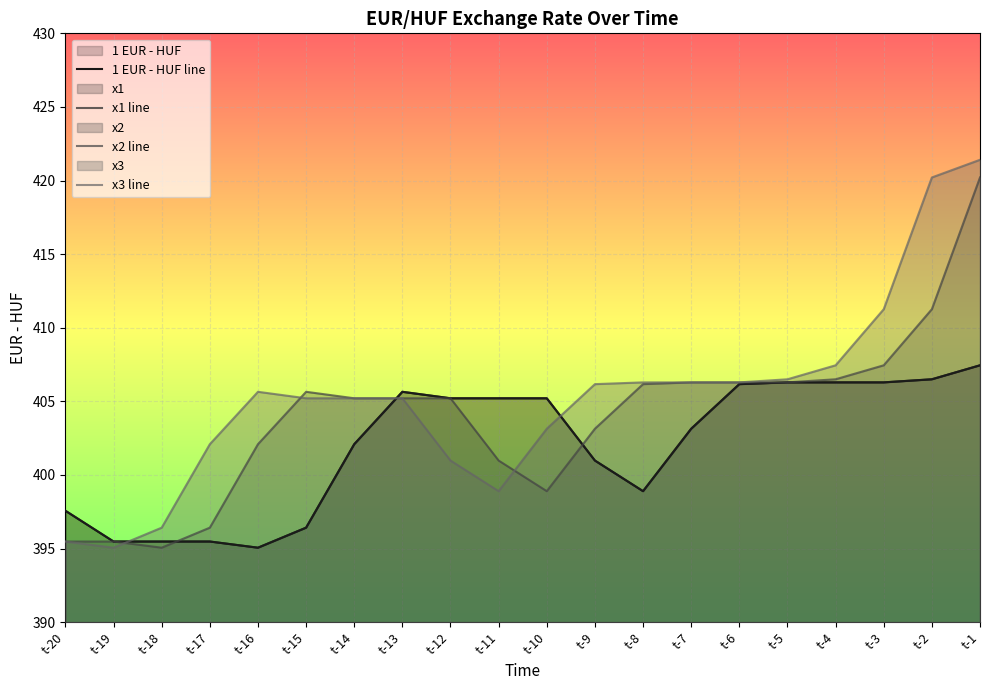

How many values in the x2 line series are below 405?

8